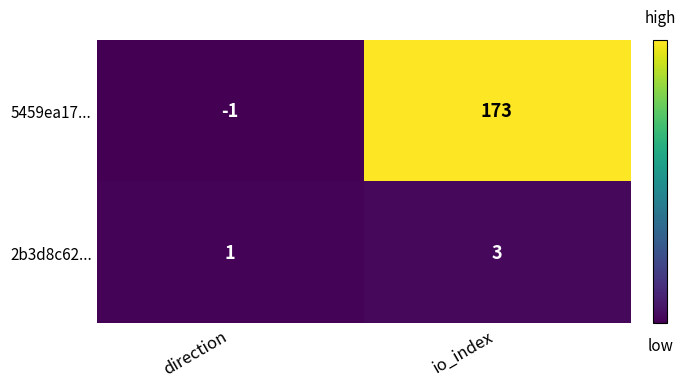

Rank the series by their average value, from lowest to highest.

2b3d8c62..., 5459ea17...